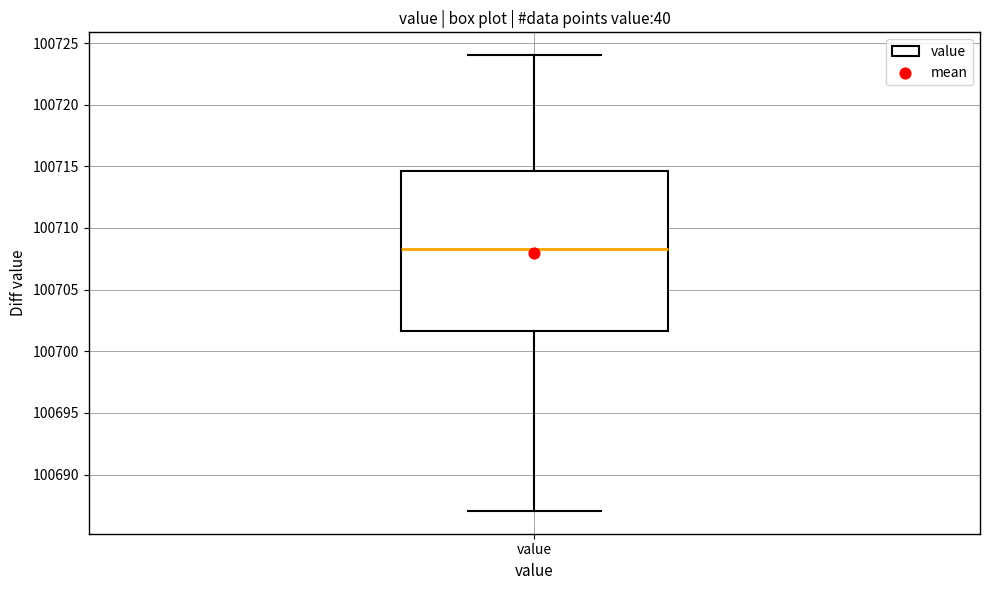

Read this box plot against the y-axis: the position of the median line, the range covered by the box, and the ends of both whiskers. The values are not printed on the chart, so give them approximately, as read against the axis.

median 100708.5, box 100701.5 to 100714.5, whiskers 100687.0 to 100724.0